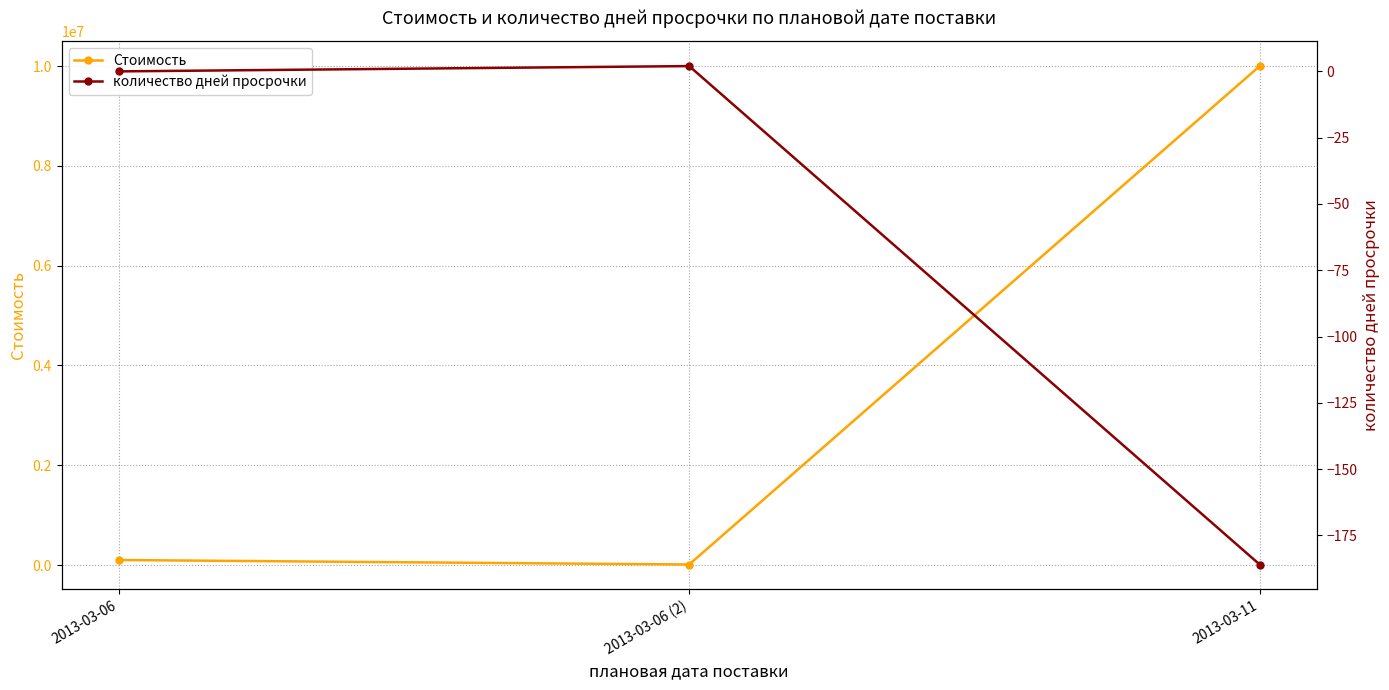

Between 2013-03-06 and 2013-03-06 (2), which series saw the biggest shift?

Стоимость